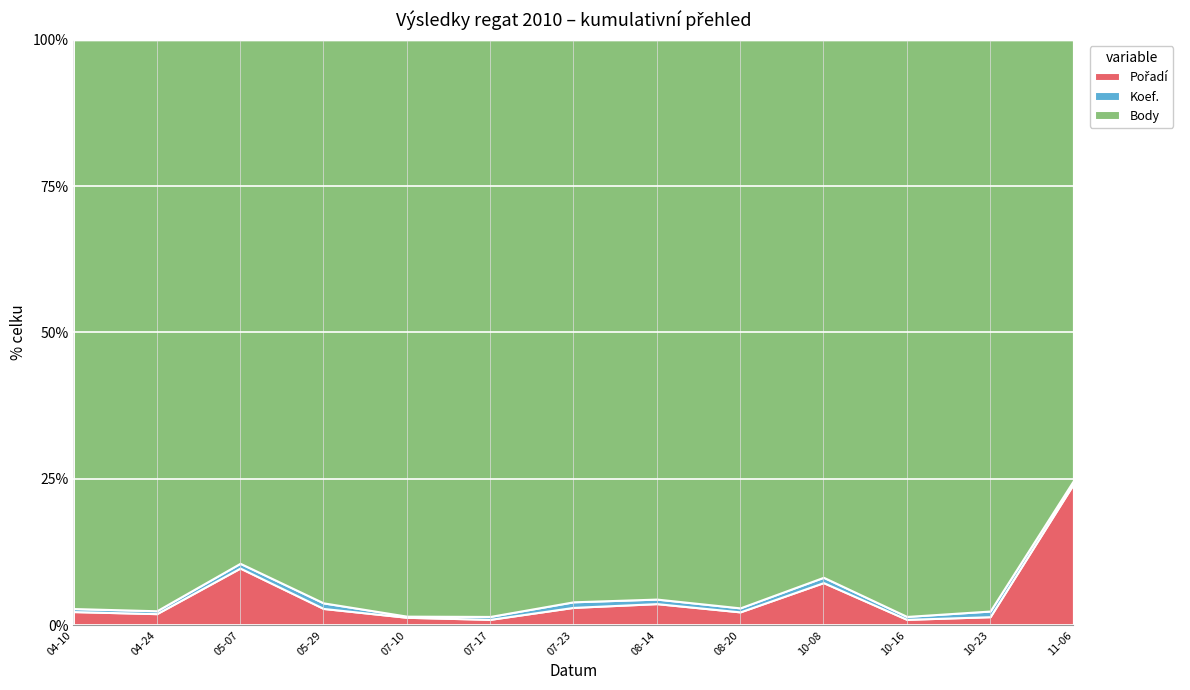

How many interior local valleys does the Body series have?

3